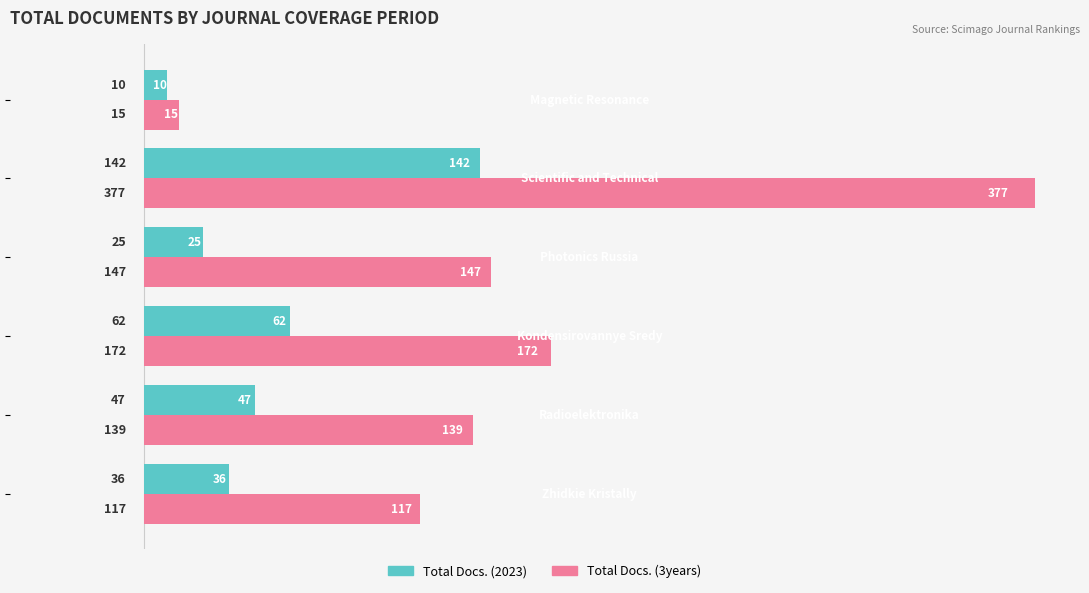

Which series has the widest spread of values?

Total Docs. (3years)